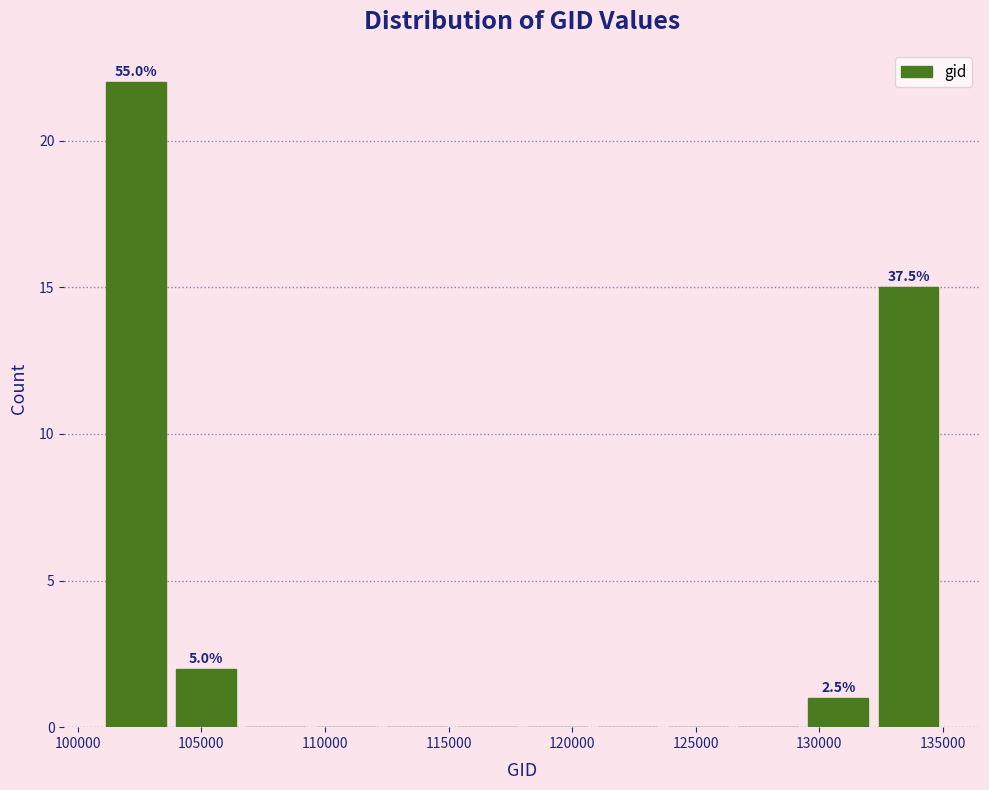

Over which range of the x-axis is the bar tallest?

101000 to 104000